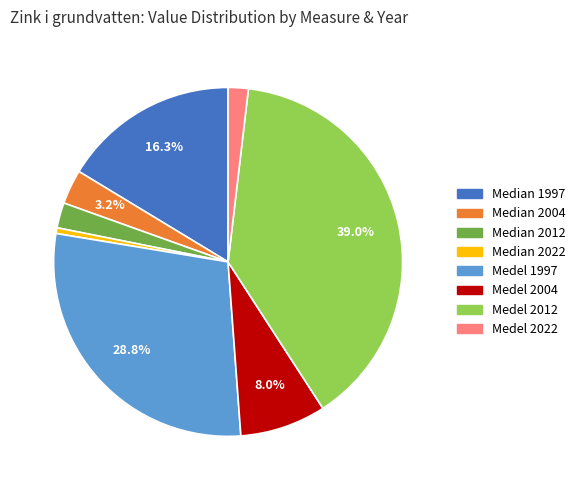

To the nearest percent, what portion does Medel 2022 represent?

2%